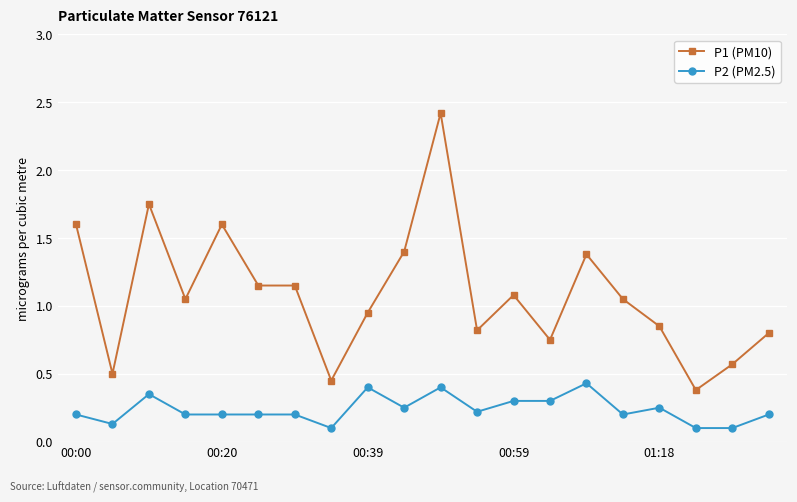

Which series has the widest spread of values?

P1 (PM10)